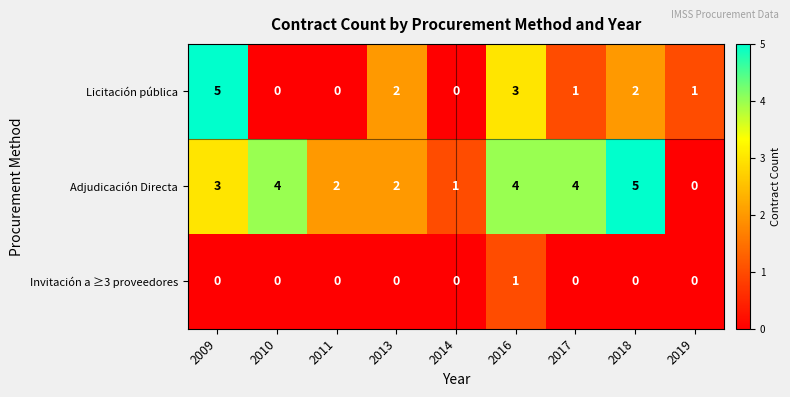

What is the difference between the highest and lowest values at 2018?

5